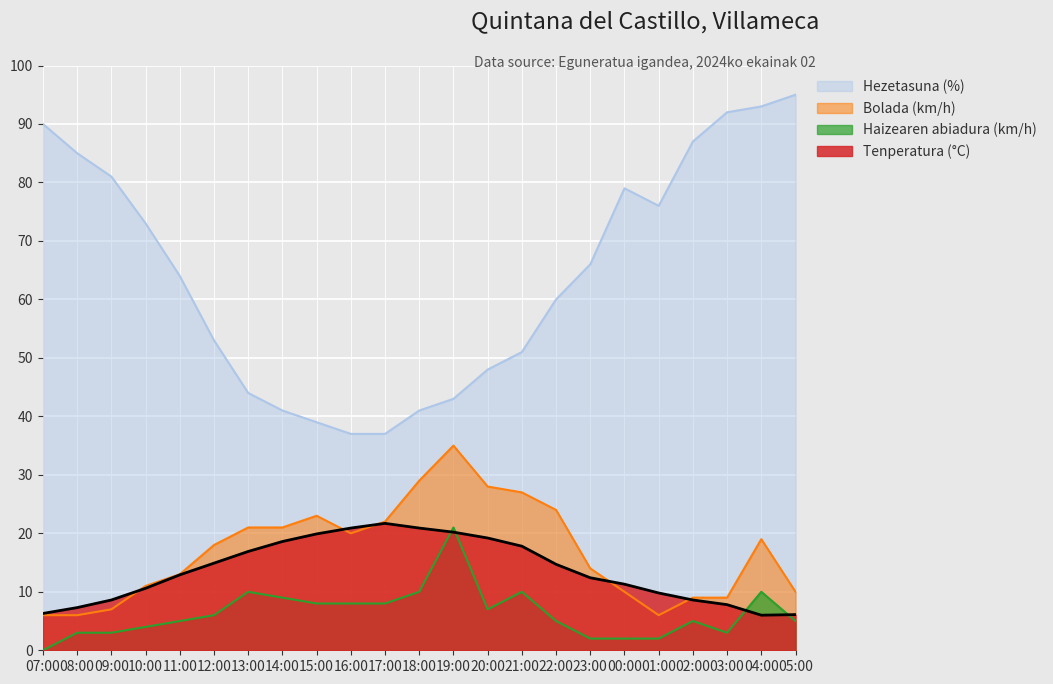

Is the value of Bolada (km/h) at 13:00 greater than the value of Haizearen abiadura (km/h) at 14:00?

Yes